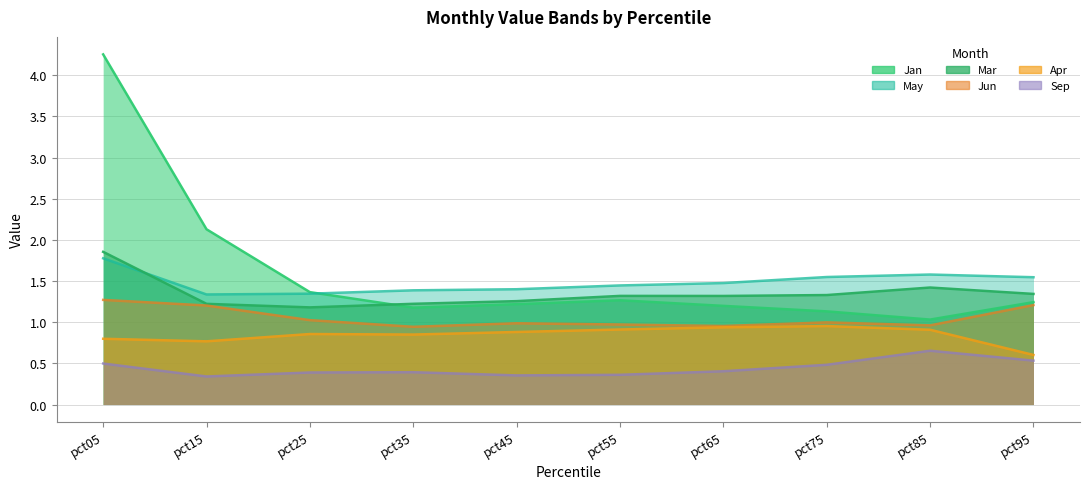

How many data points does each series have?

10